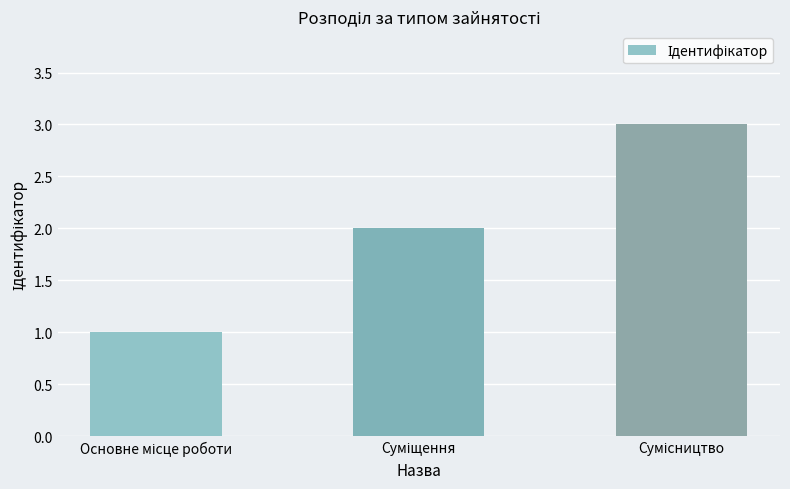

What is the maximum value shown in the chart?

3